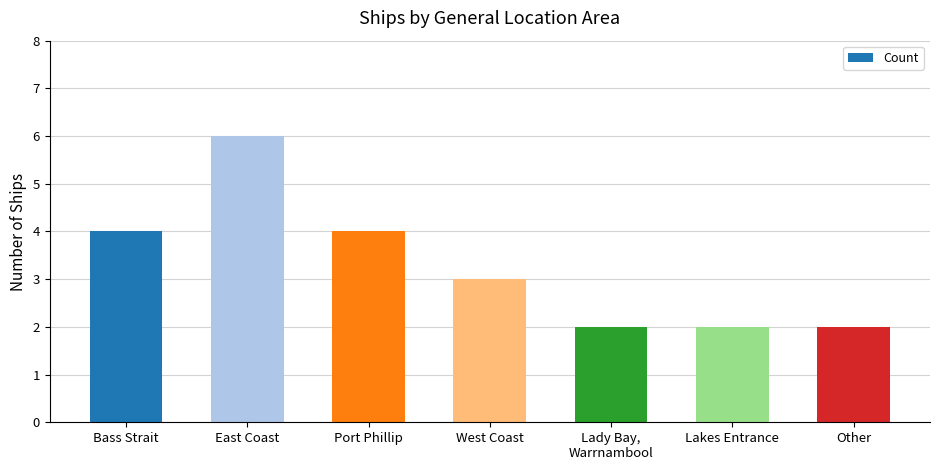

Reading right to left, transcribe all the data shown in this chart.

Other=2	Lakes Entrance=2	Lady Bay,
Warrnambool=2	West Coast=3	Port Phillip=4	East Coast=6	Bass Strait=4